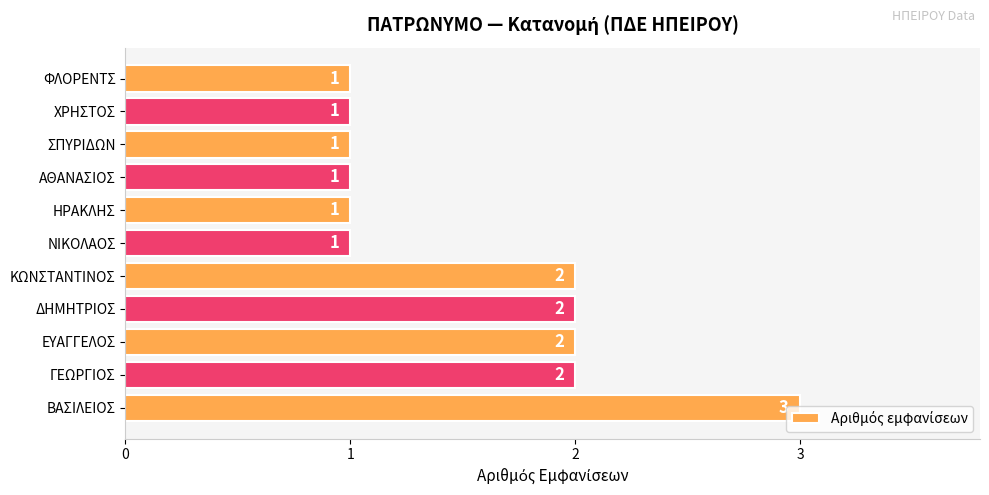

What is the maximum value shown in the chart?

3